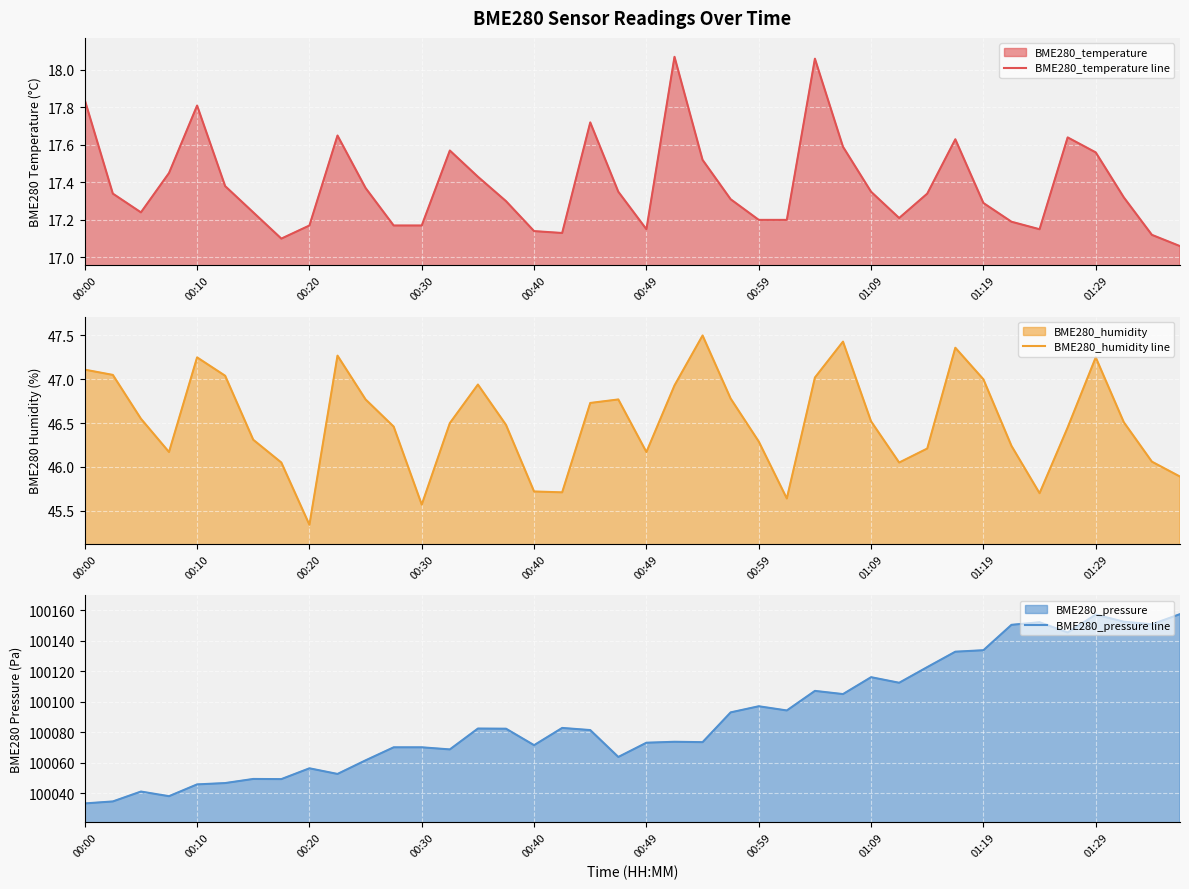

At which label does BME280_humidity line first exceed 46?

00:00